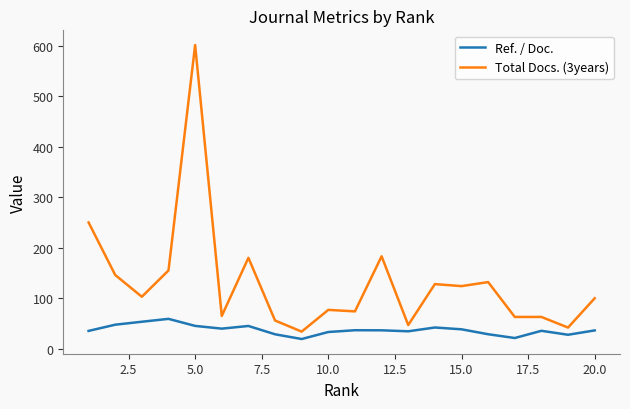

How many values in the Total Docs. (3years) series are below 103?

10